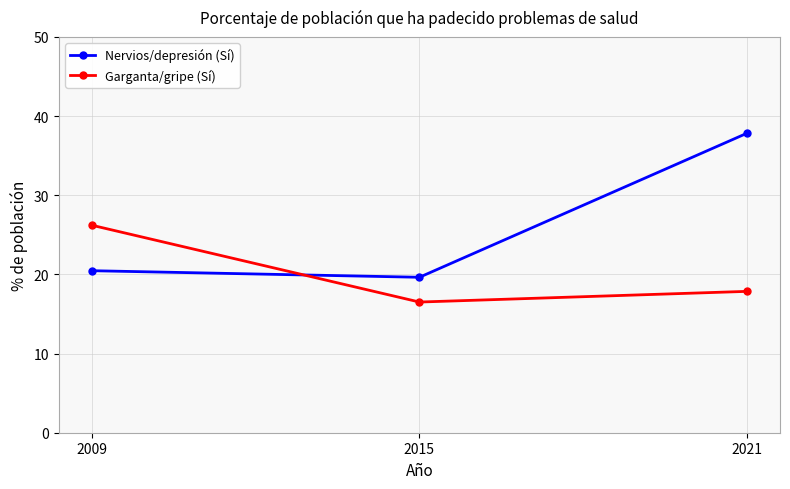

What is the minimum value for Nervios/depresión (Sí)?

19.6